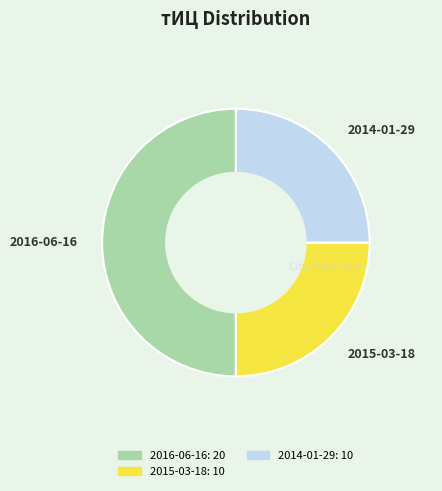

Does 2015-03-18 represent more than half of the total?

No